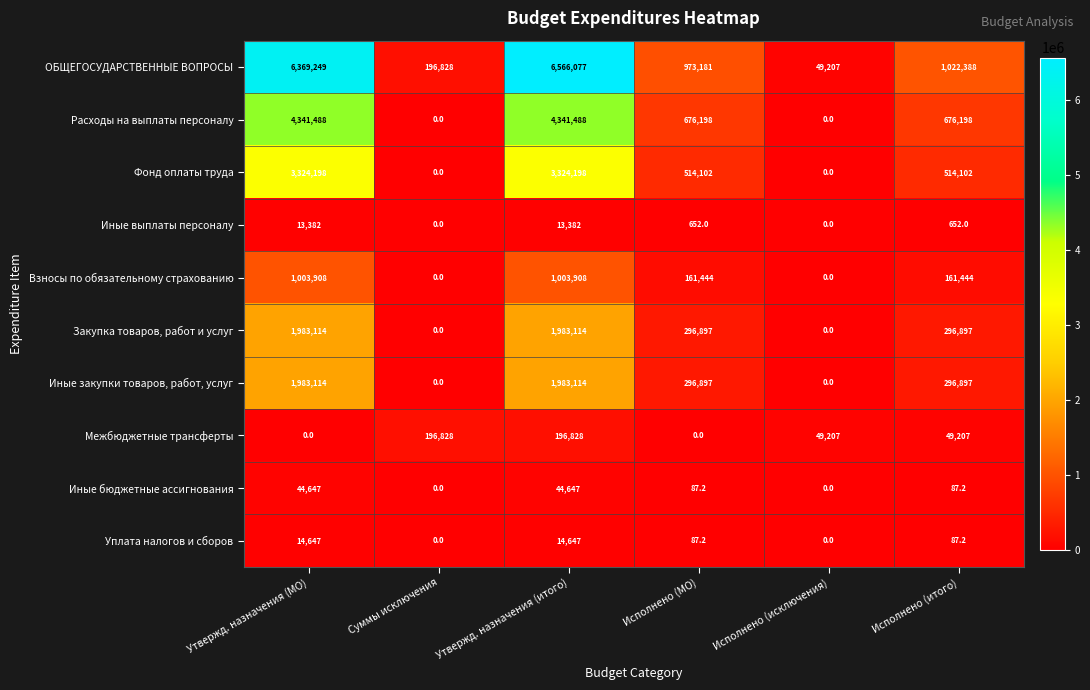

How many data points does each series have?

6